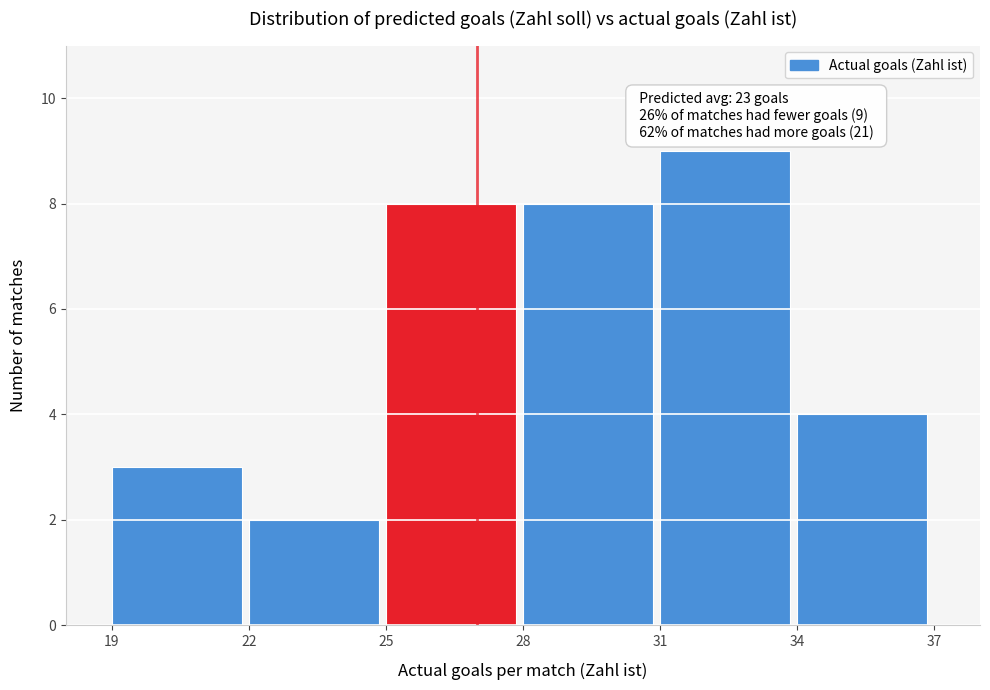

Over which range of the x-axis is the bar tallest?

31 to 34